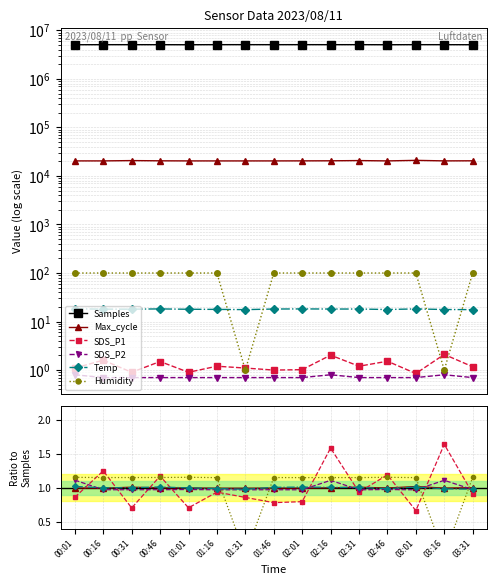

True or false: Temp has a value of 1.0 at 02:16.

True